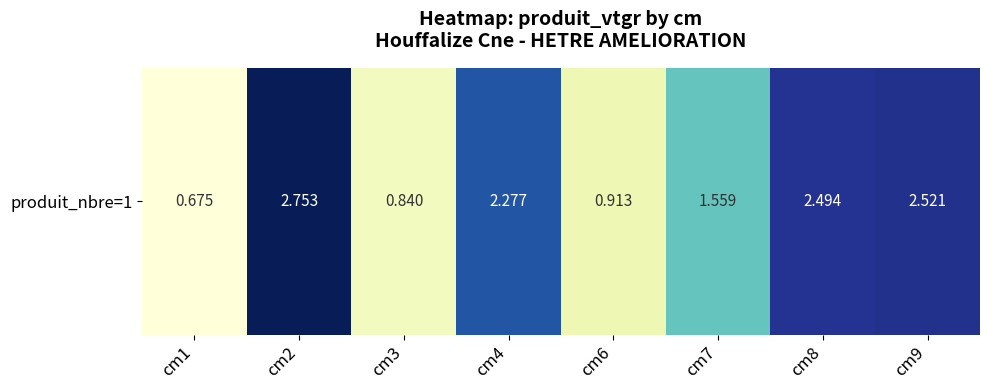

What is the maximum value shown in the chart?

2.8